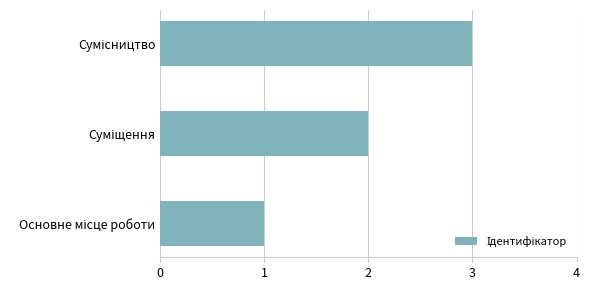

What is the maximum value shown in the chart?

3